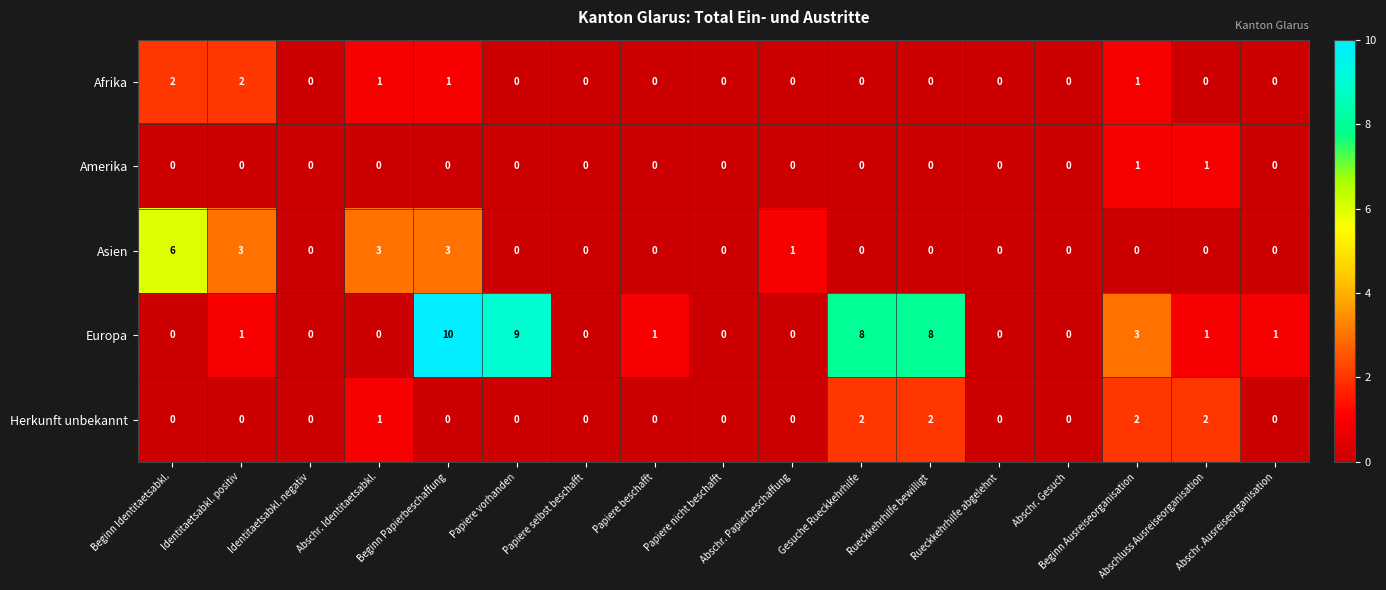

What is the total value across all series at Abschr. Identitaetsabkl.?

5